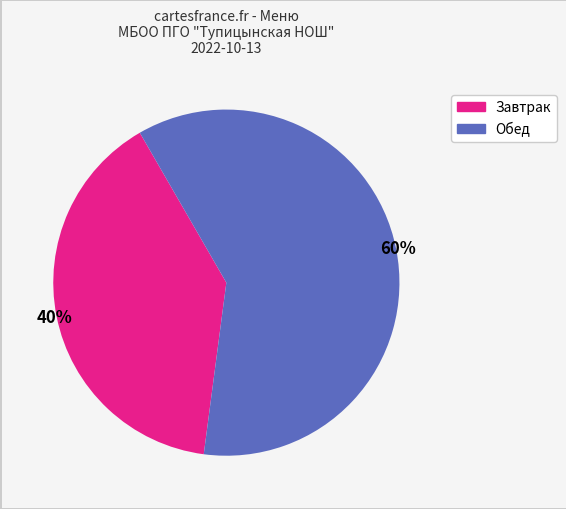

To the nearest percent, what is the average slice percentage?

50%